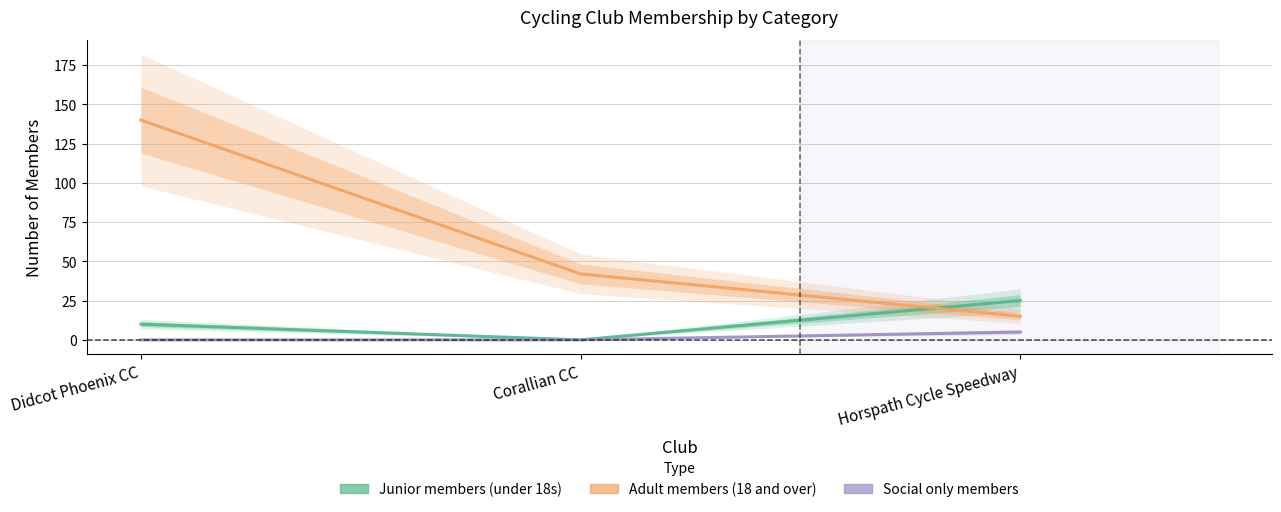

What is the highest value of the Adult members (18 and over) series?

140